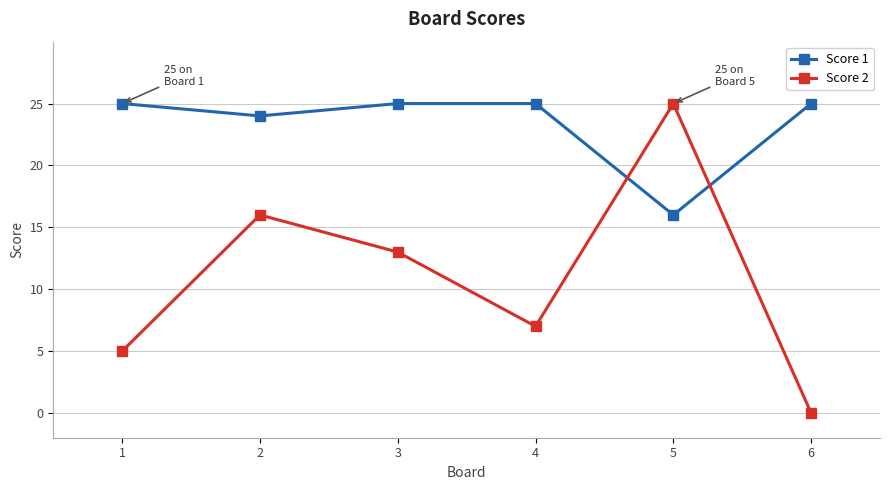

What is the sum of the Score 2 values at 6 and 4?

7